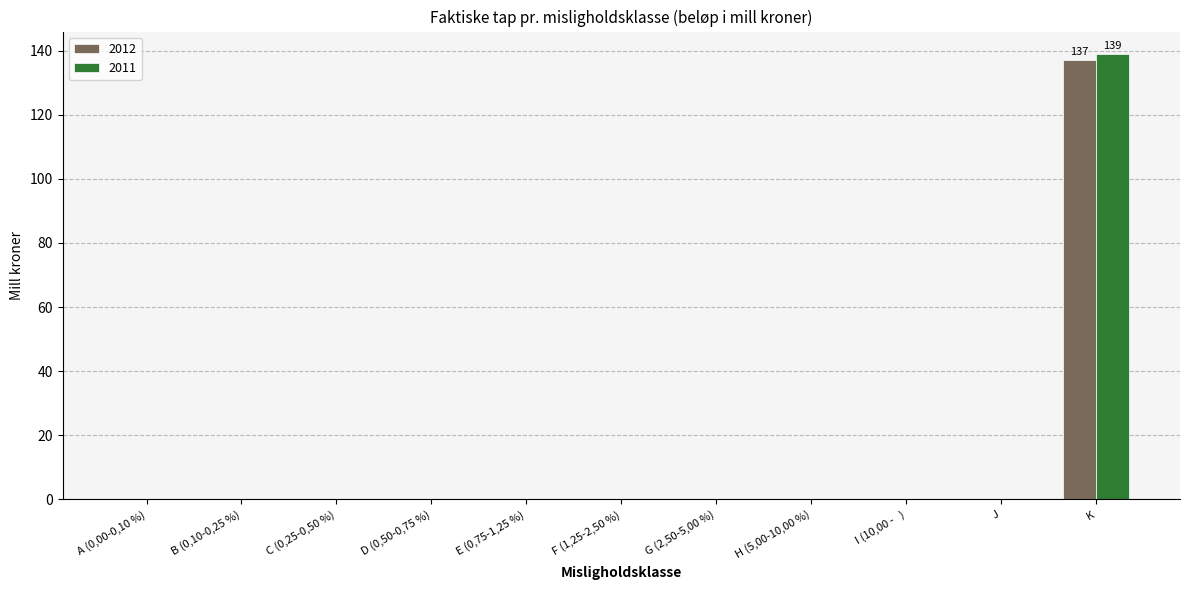

At which category is the sum across all series the highest?

K